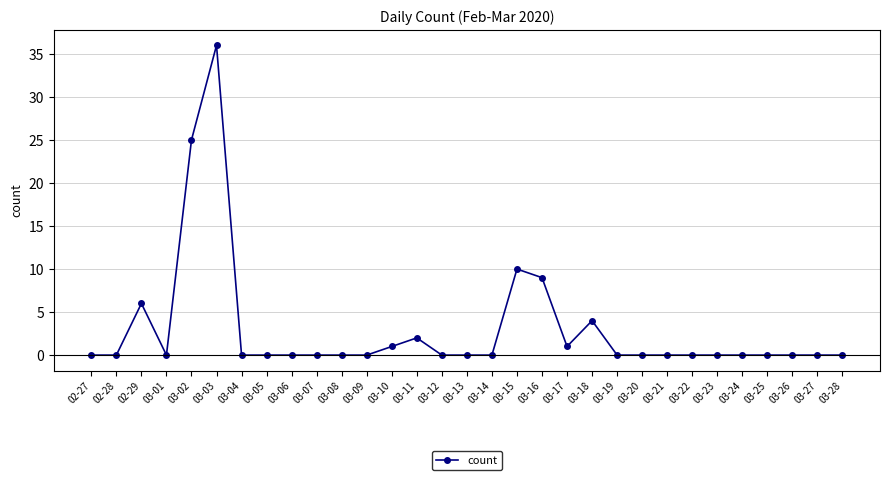

True or false: the data has more than 0 interior local peaks.

True